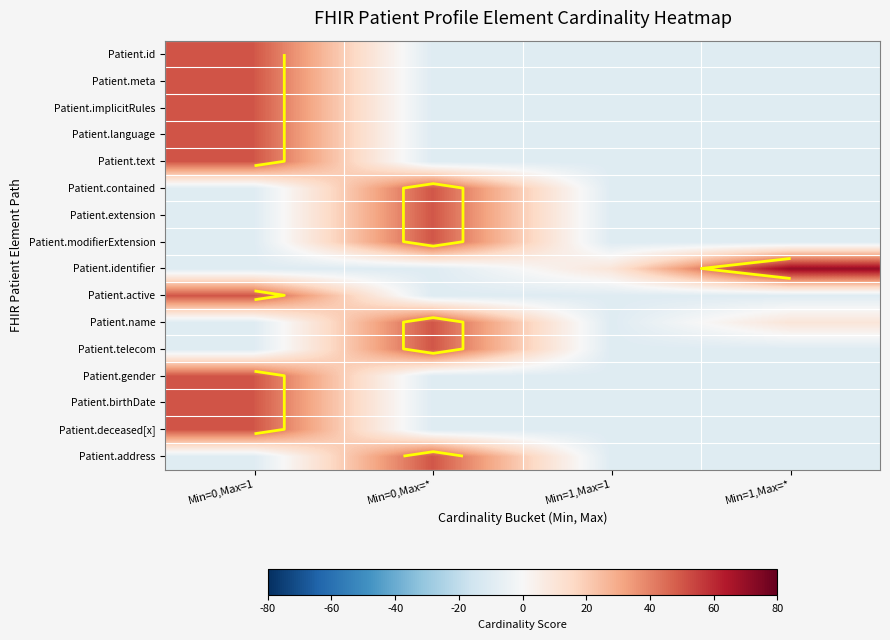

Count the number of data series in this chart.

16